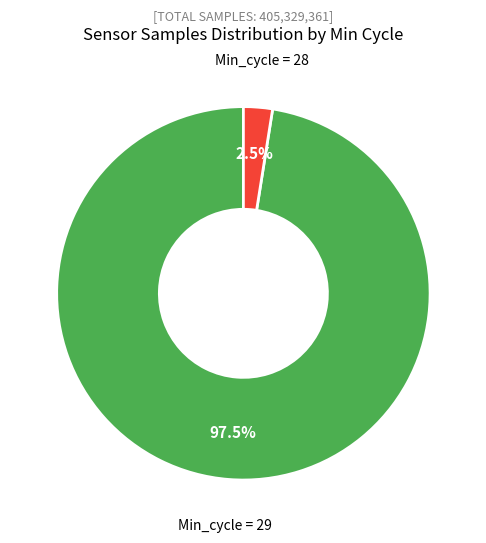

Between Min_cycle = 29 and Min_cycle = 28, which is larger?

Min_cycle = 29